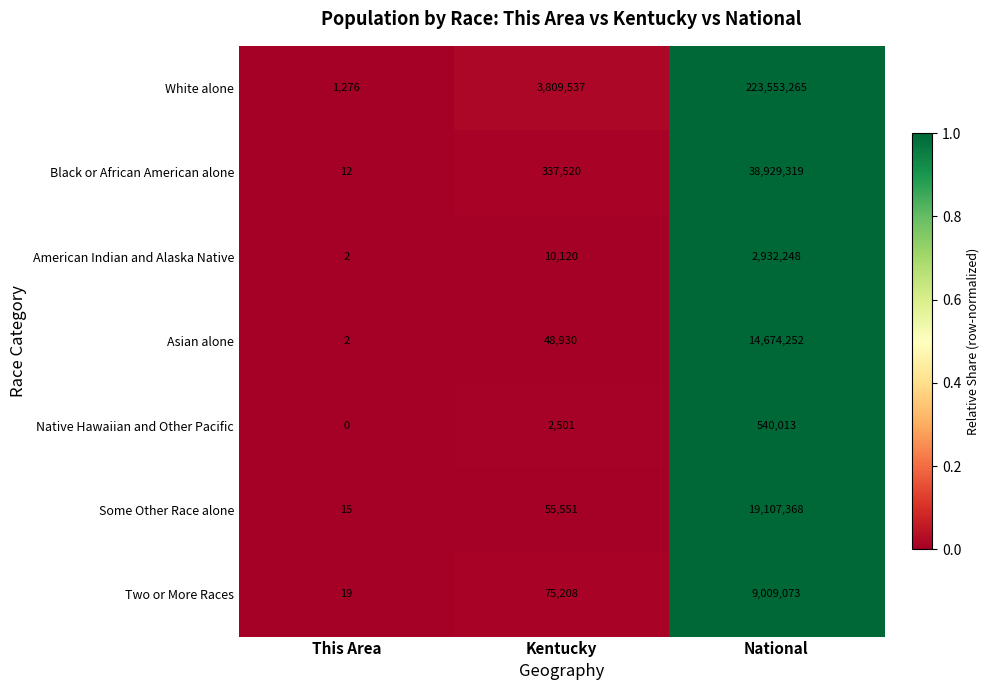

Reading left to right, what are all the values shown in this chart?

White alone: This Area=1276	Kentucky=3809537	National=223553265
Black or African American alone: This Area=12	Kentucky=337520	National=38929319
American Indian and Alaska Native: This Area=2	Kentucky=10120	National=2932248
Asian alone: This Area=2	Kentucky=48930	National=14674252
Native Hawaiian and Other Pacific: This Area=0	Kentucky=2501	National=540013
Some Other Race alone: This Area=15	Kentucky=55551	National=19107368
Two or More Races: This Area=19	Kentucky=75208	National=9009073